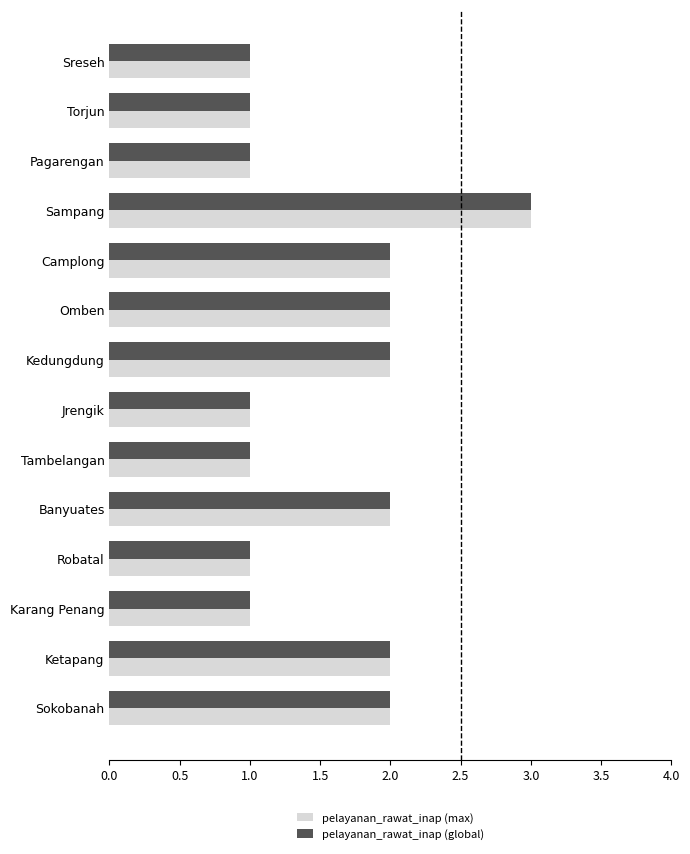

What is the maximum value shown in the chart?

3